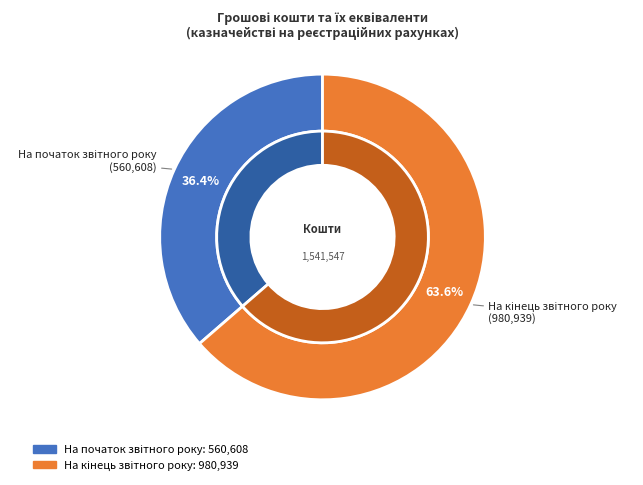

What is the smallest slice in the pie chart?

На початок звітного року